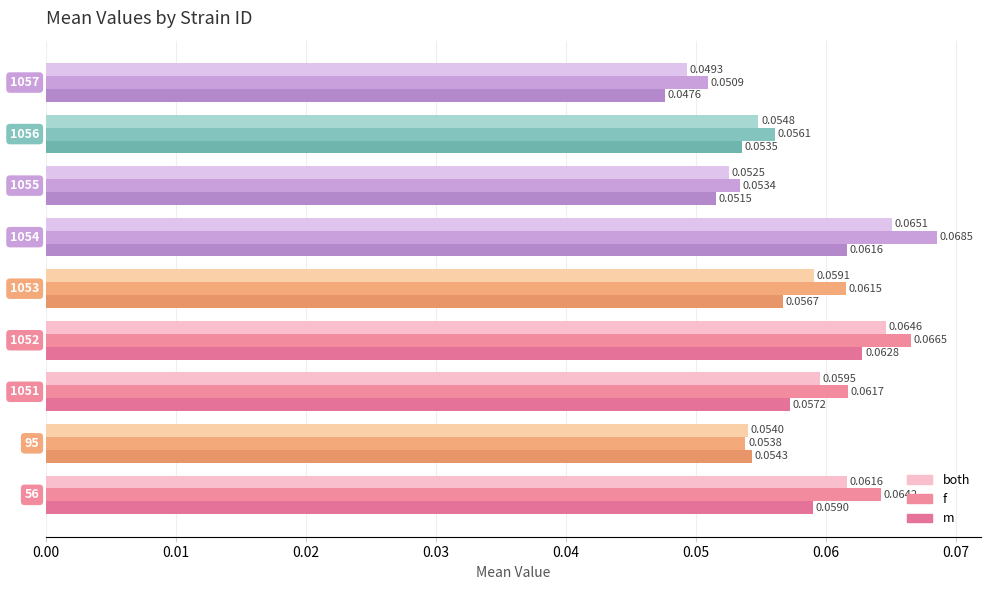

How many categories are shown in the chart?

9